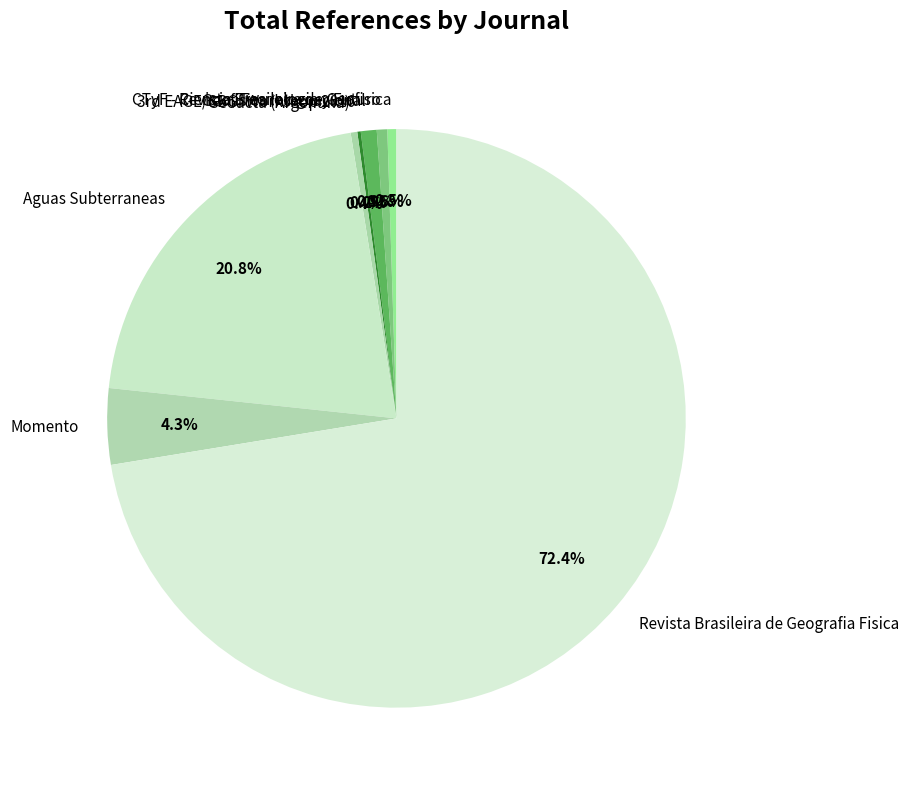

Does Revista Brasileira de Geografia Fisica represent more than half of the total?

Yes